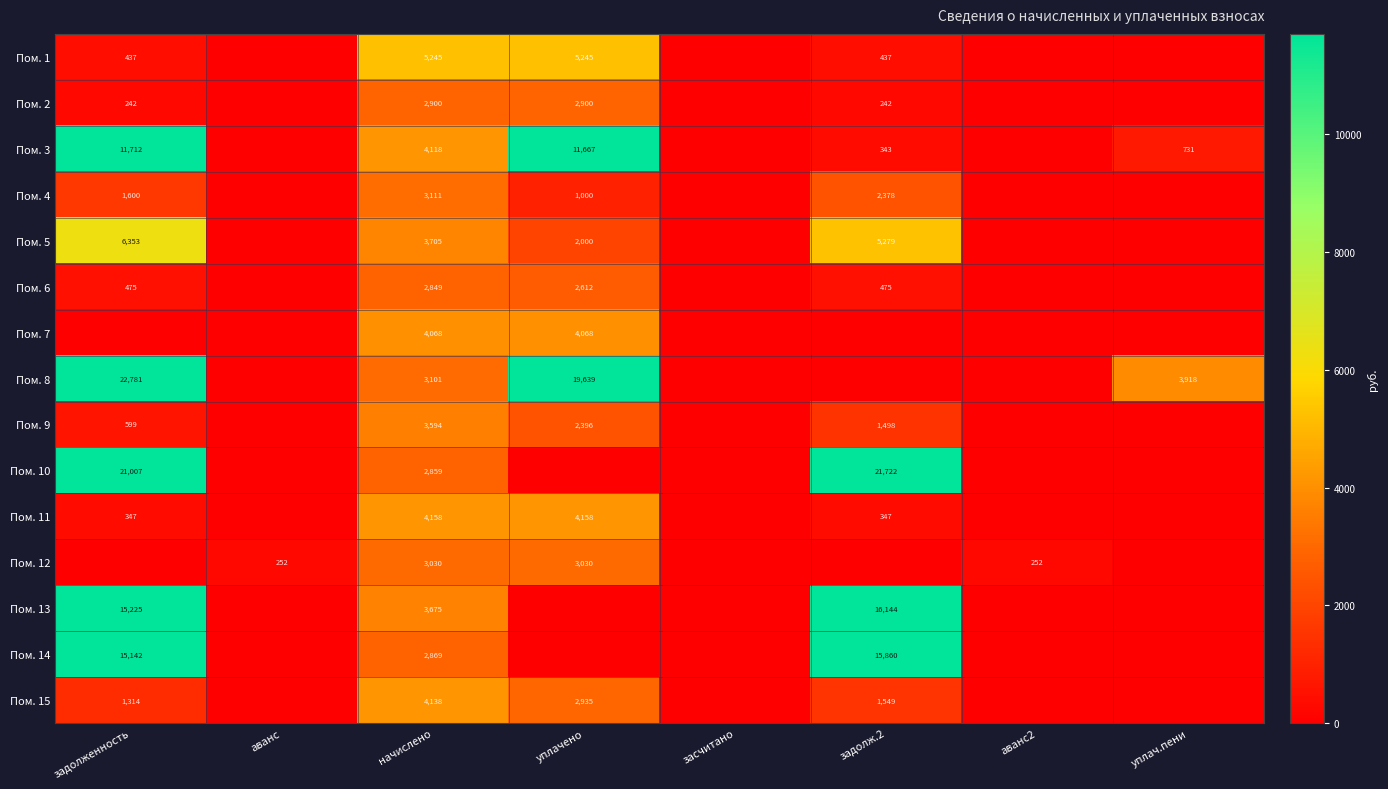

The Пом. 10 series shows 21007 at задолженность. True or false?

True